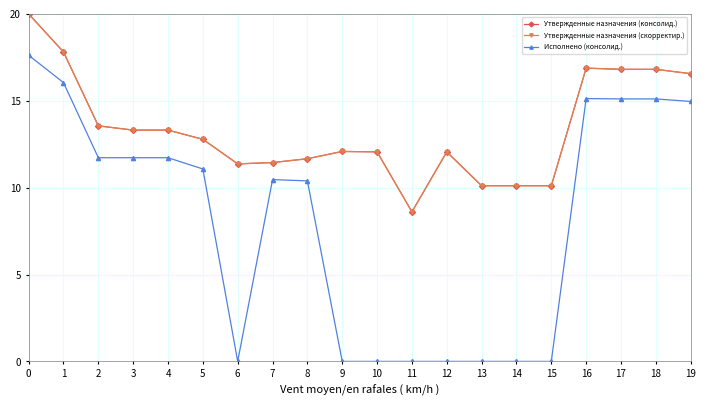

Does the chart have visible grid lines?

Yes